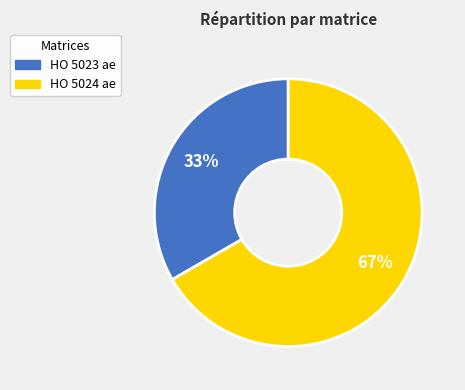

Combined, do HO 5023 ae and HO 5024 ae account for over 50%?

Yes